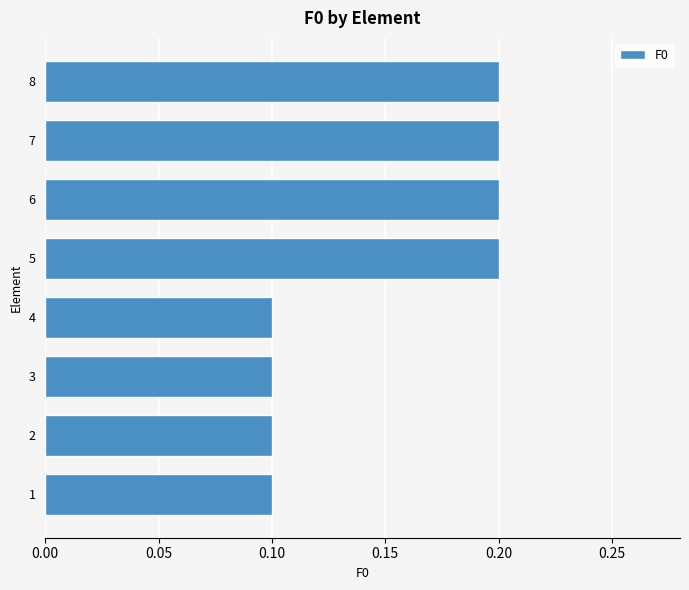

What is the change in value from 4 to 8?

+0.1